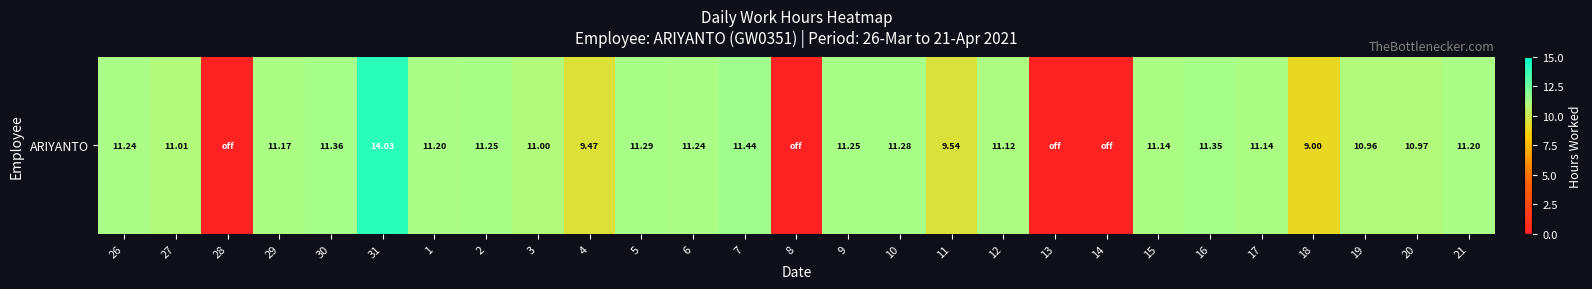

What is the average value?

9.4